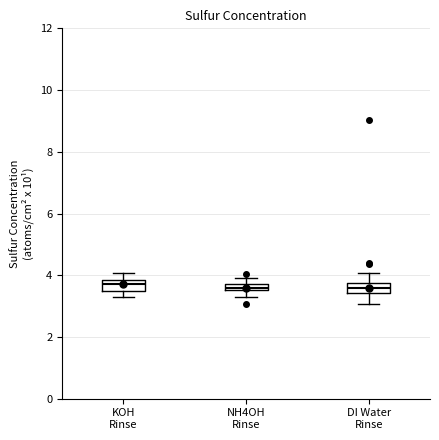

Where does the lower whisker of the box for DI Water Rinse end on the y-axis? The values are not printed on the chart, so give them approximately, as read against the axis.

3.0